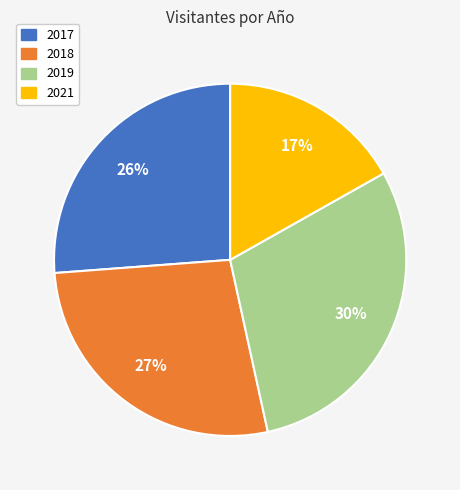

To the nearest percent, what portion does 2019 represent?

30%